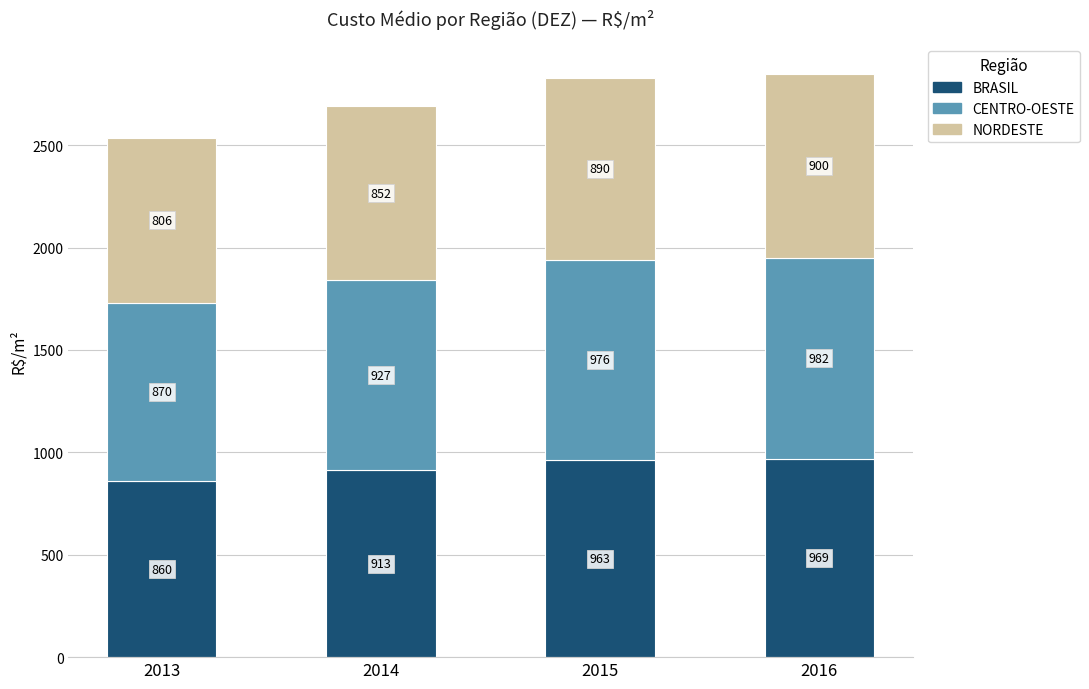

At which category is the sum across all series the highest?

2016